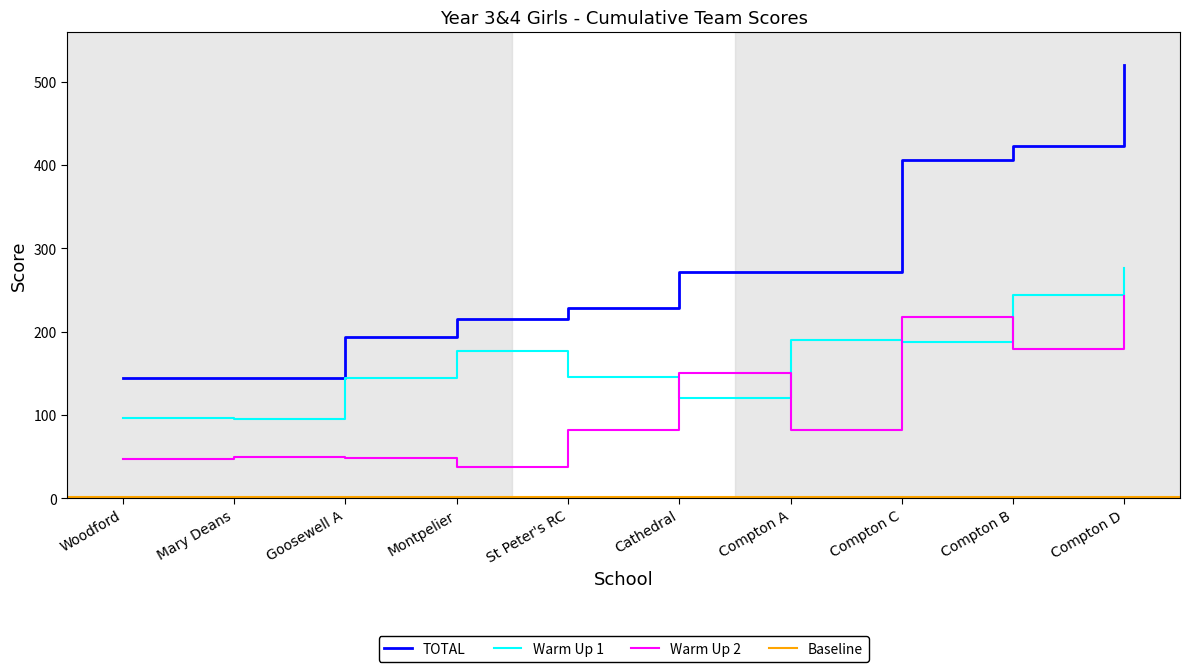

Which label corresponds to the smallest value in the chart?

Montpelier